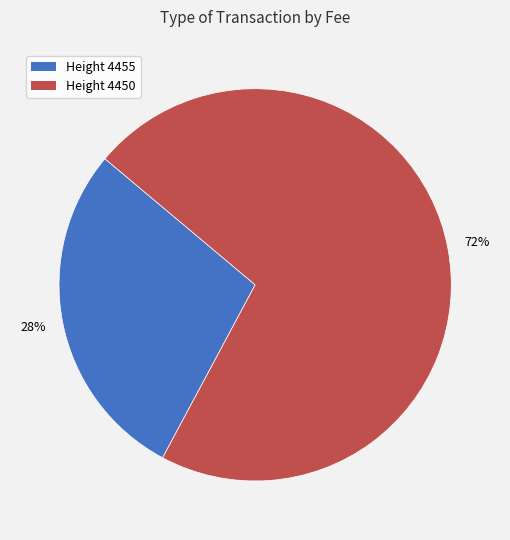

To the nearest percent, what is the average slice percentage?

50%